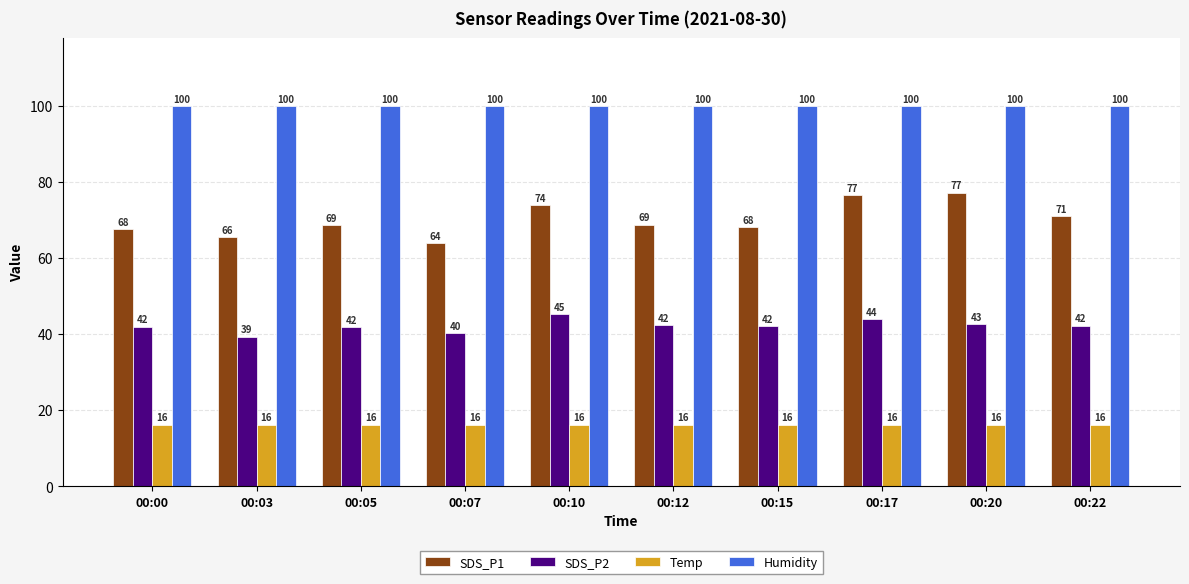

What is the maximum value shown in the chart?

99.9